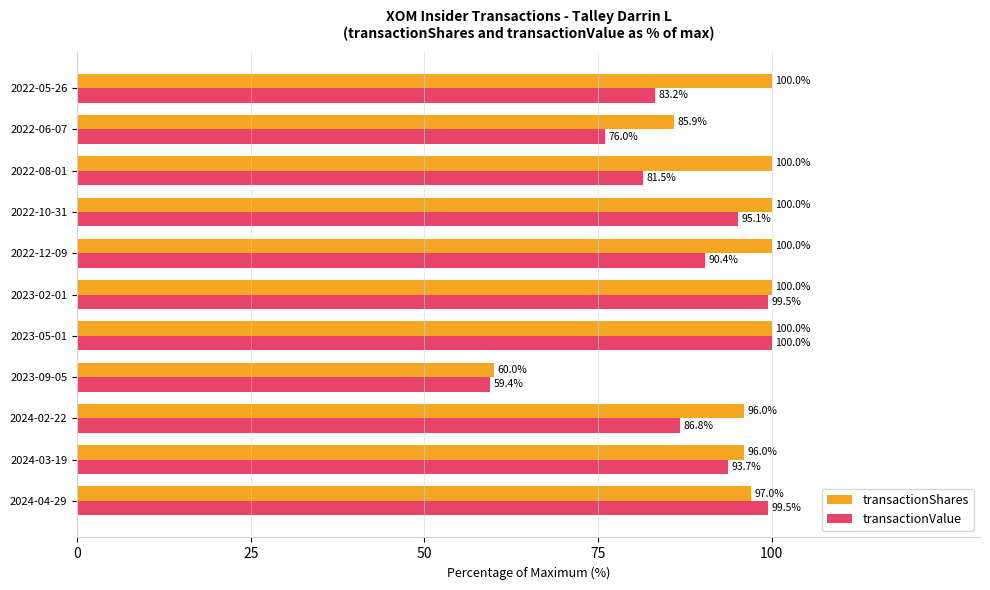

Is it true that transactionShares equals 60.0 at 2023-09-05?

True